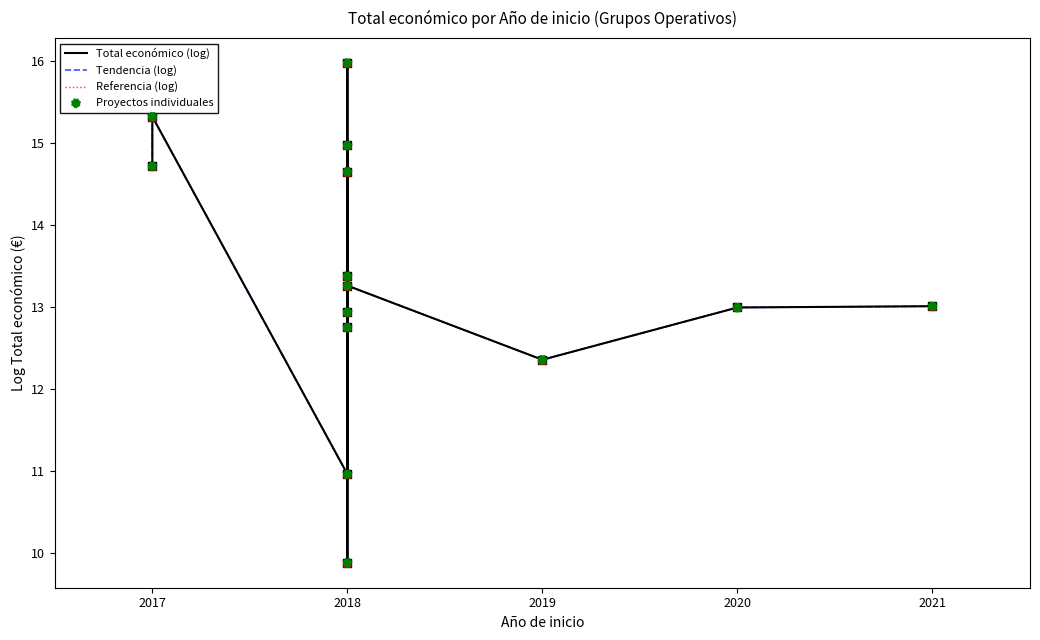

What are all the series names shown in the legend?

Total económico (log), Tendencia (log), Referencia (log), Proyectos individuales